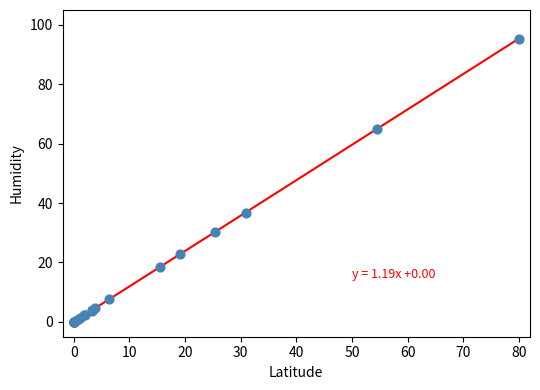

What Y value in the scatter plot is closest to 47?

36.8